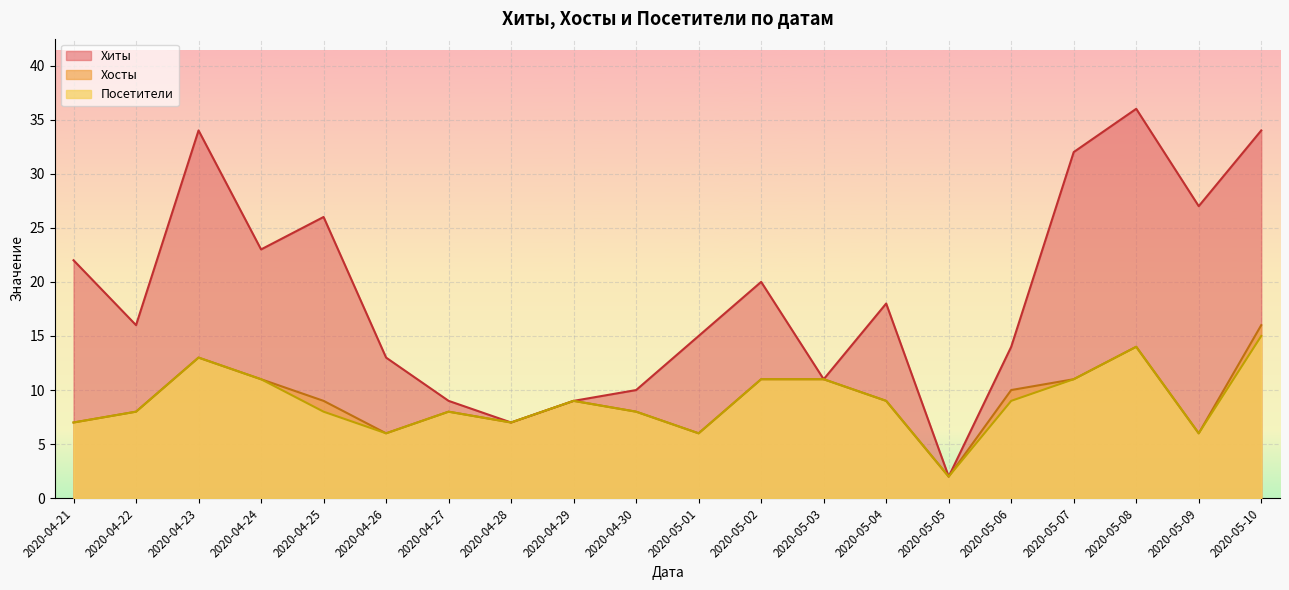

Which label corresponds to the largest value in the chart?

2020-05-08